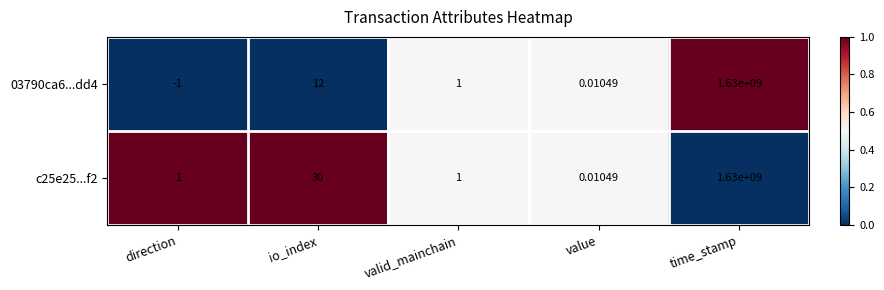

At io_index, list the series in order from largest to smallest.

c25e25...f2, 03790ca6...dd4